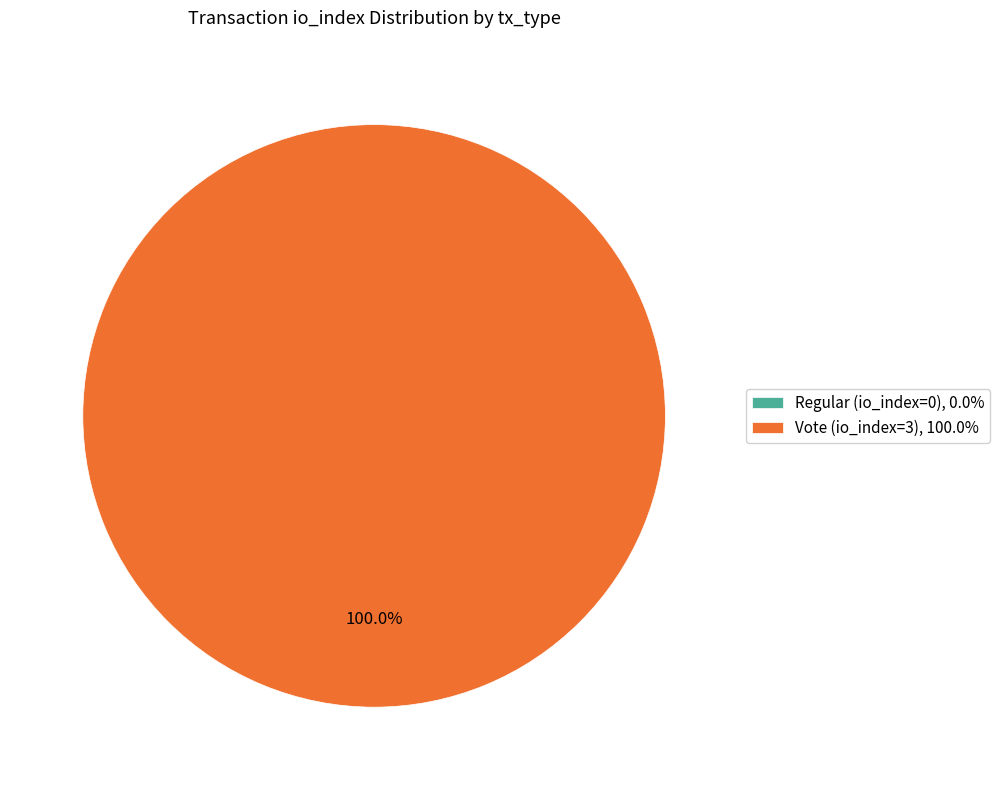

What is the smallest slice in the pie chart?

Regular (io_index=0)